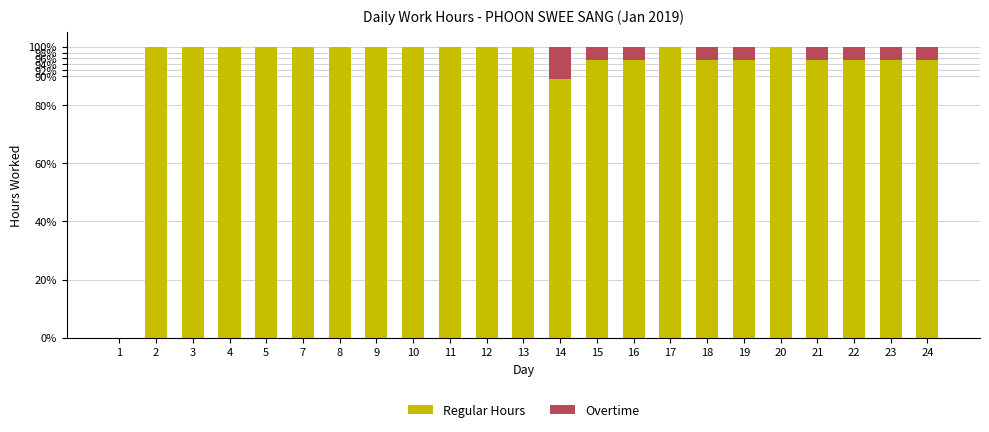

What value does the Regular Hours series have at 9?

100.0